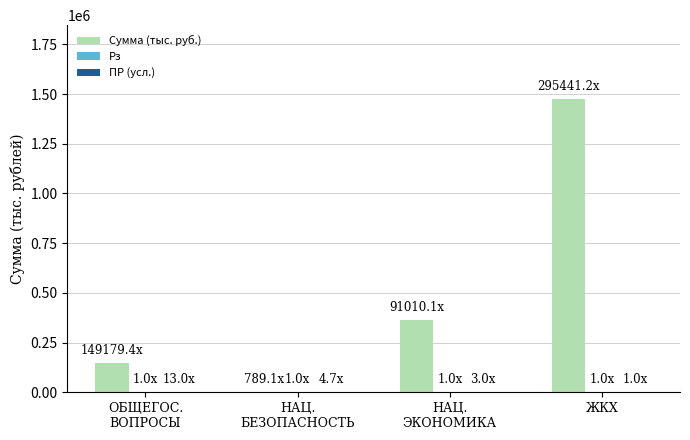

Which category has the highest value across all series?

ЖКХ